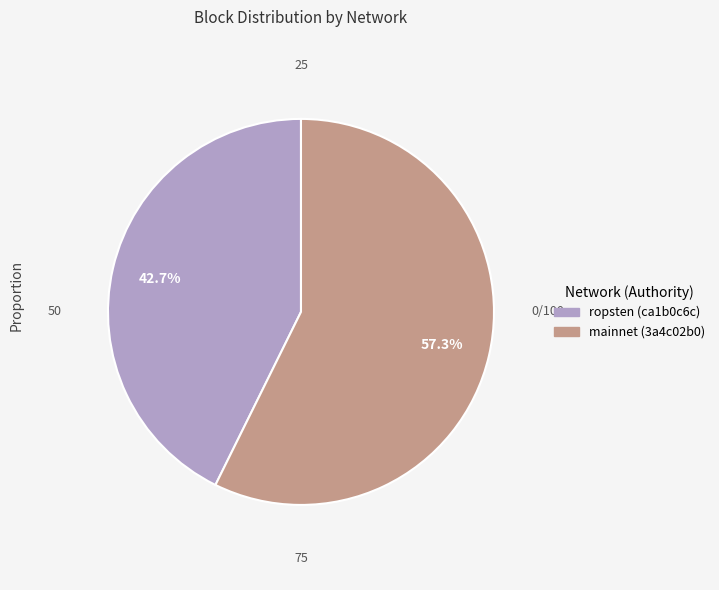

Count the number of slices in the pie.

2